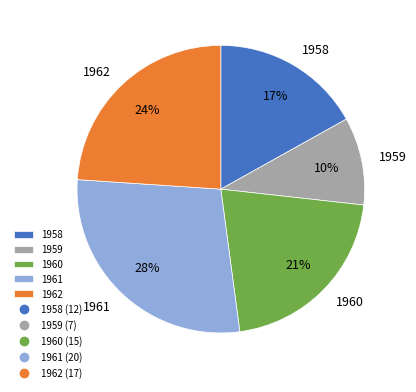

Combined, do 1959 and 1961 account for over 50%?

No